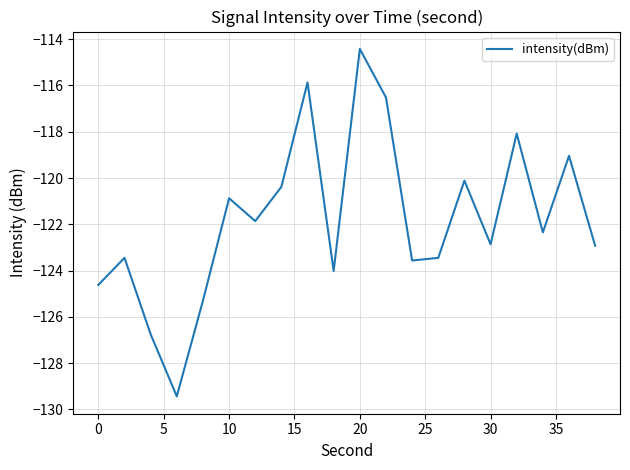

What is the difference between the maximum and minimum values?

15.0